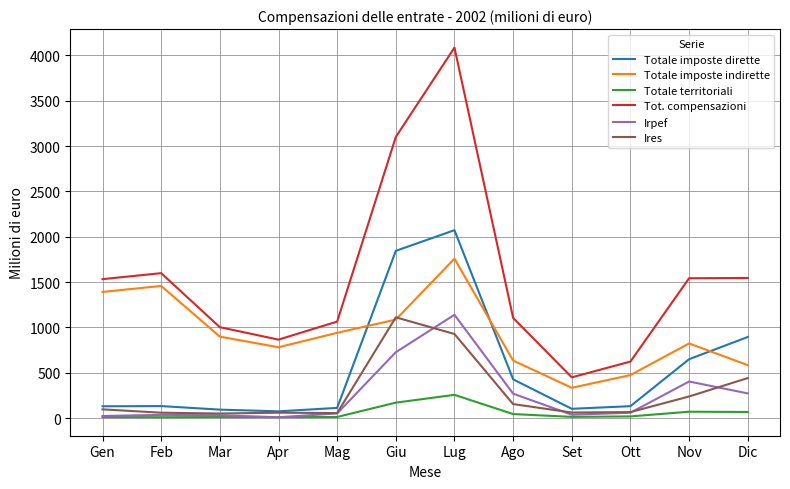

True or false: Irpef has a value of 272 at Dic.

True